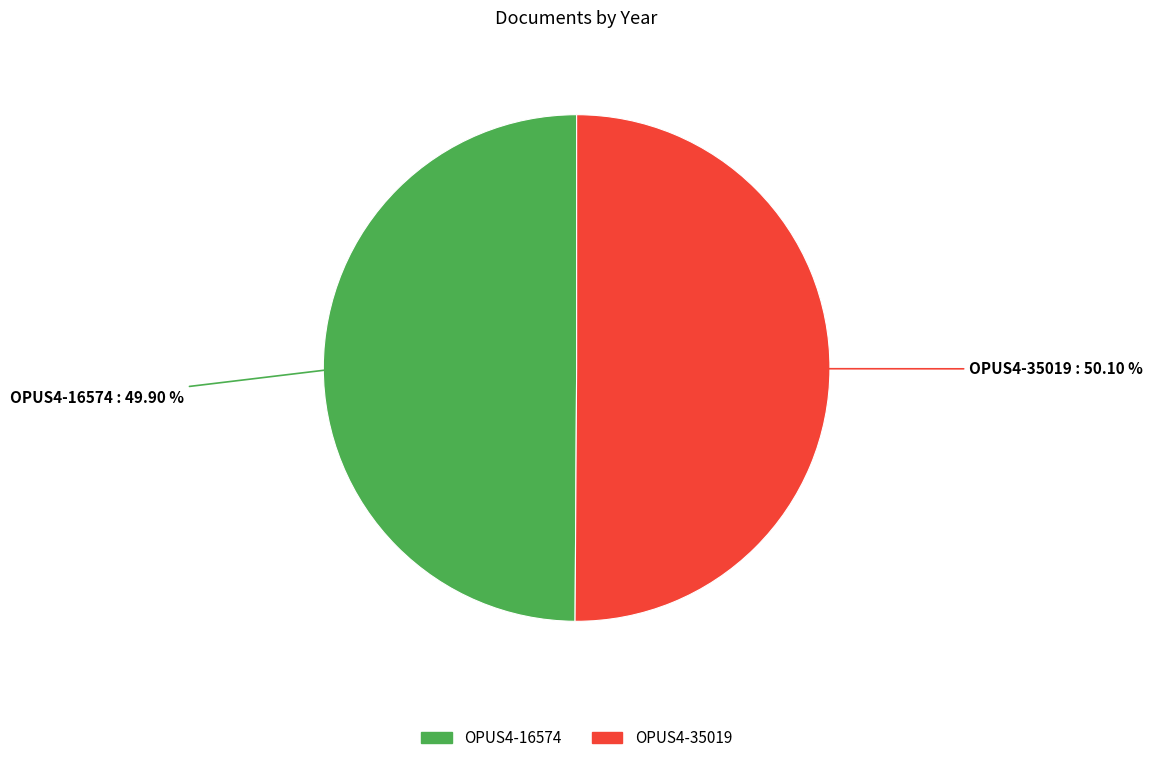

To the nearest percent, what is the combined percentage of OPUS4-16574 and OPUS4-35019?

100%